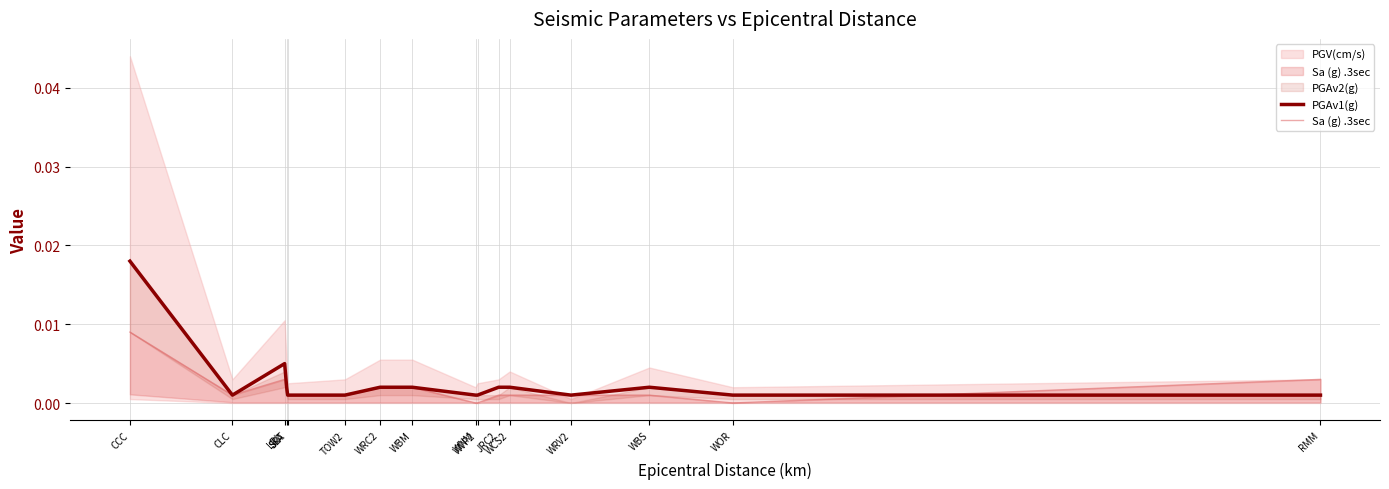

Rank the categories by Sa (g) .3sec value from lowest to highest.

WNM, WVP2, WOR, CLC, SLA, SRT, TOW2, JRC2, WCS2, WRV2, WBS, WRC2, WBM, LRL, RMM, CCC